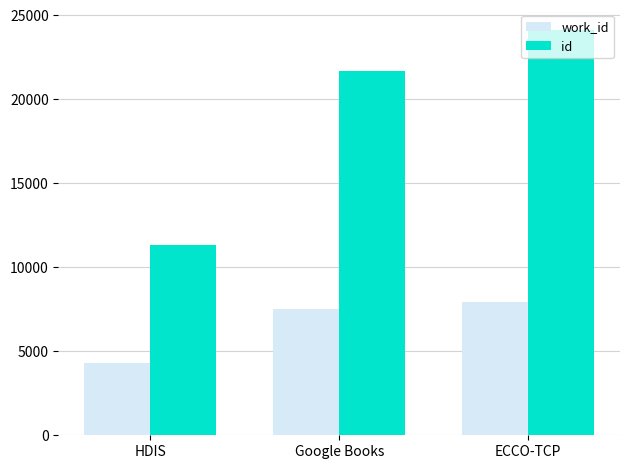

What is the difference between the id values at ECCO-TCP and Google Books?

2428